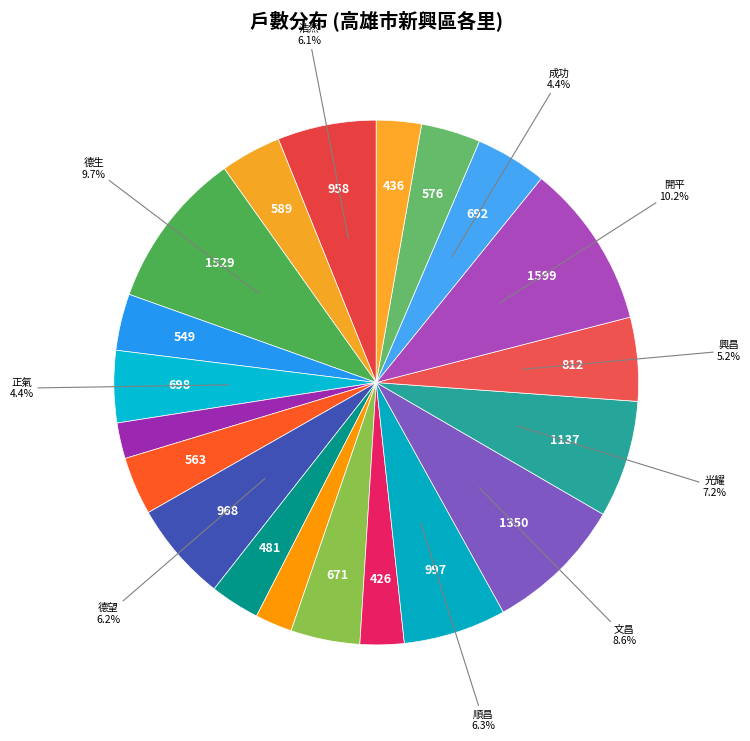

How many segments does this pie chart have?

20